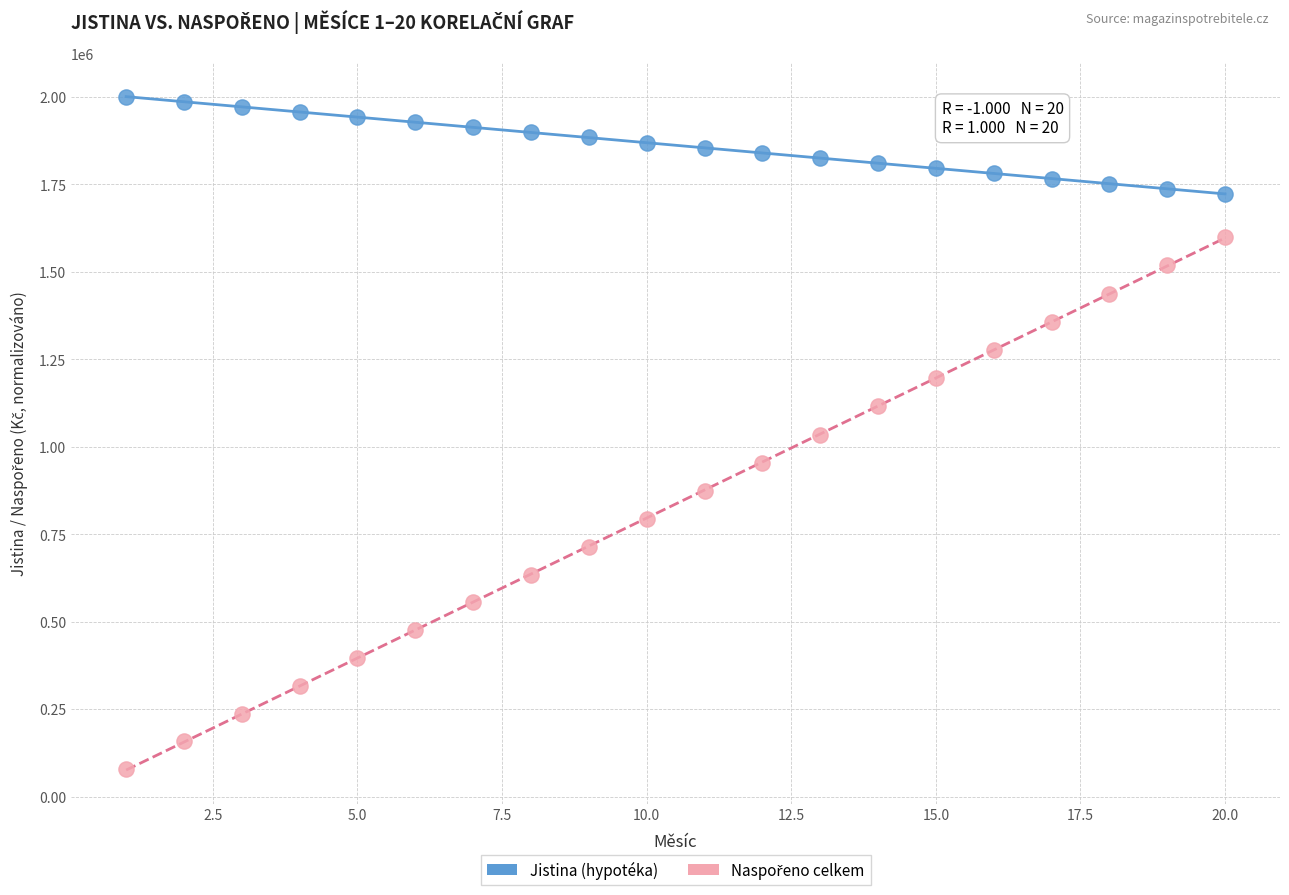

Across all data points, what is the range of X values (max minus min)?

19.0